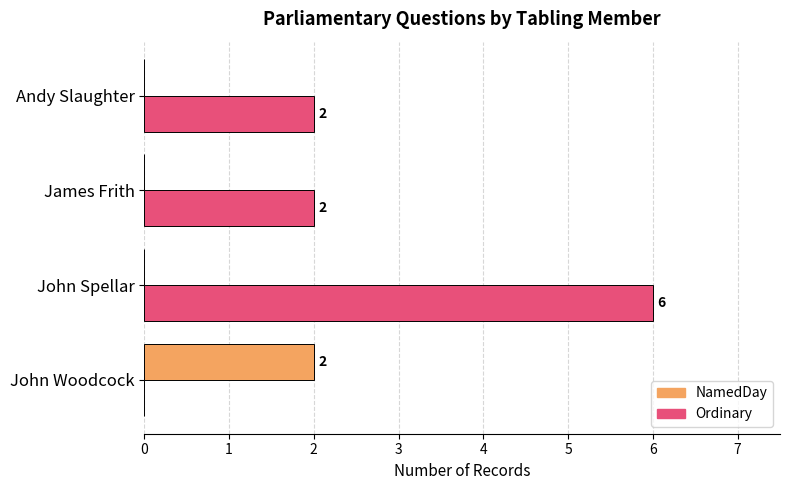

Which series has the largest range (max minus min)?

Ordinary